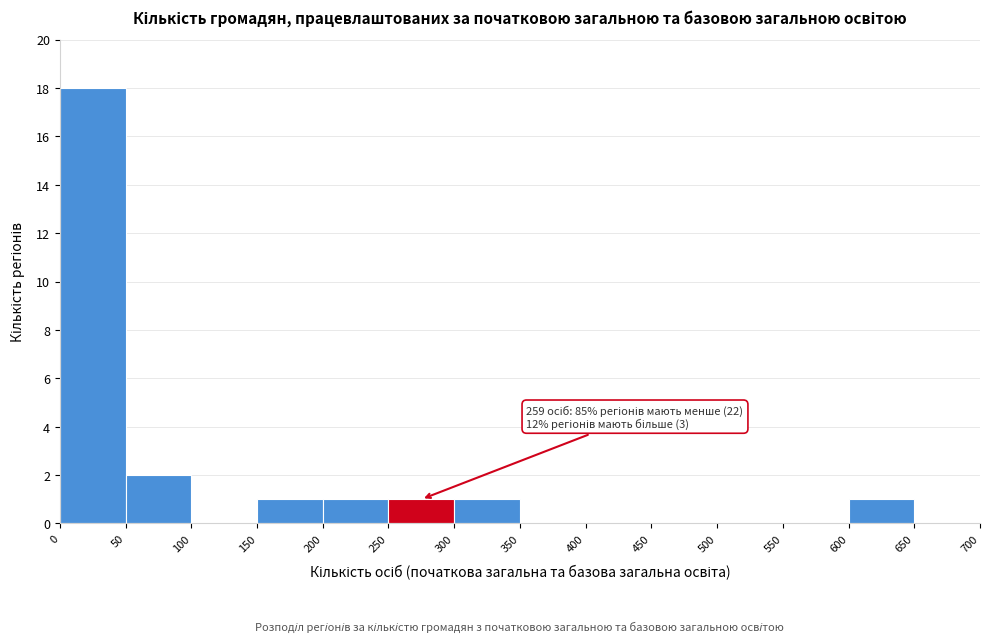

Which range on the x-axis has the tallest bar?

0 to 50